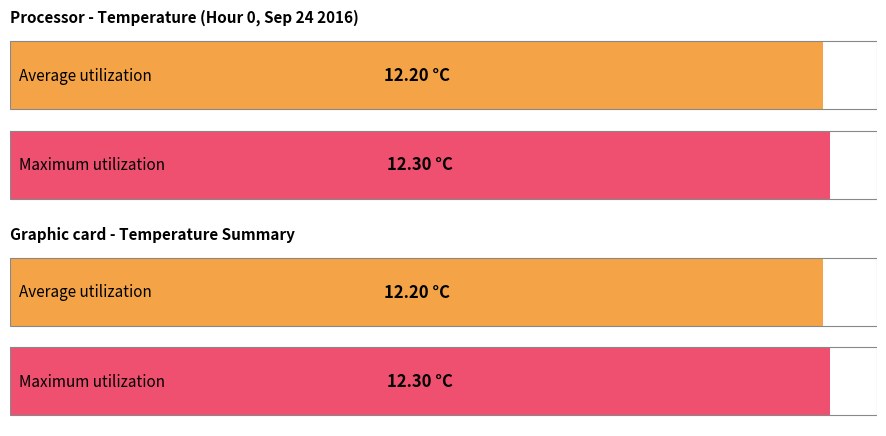

Which series has the widest spread of values?

Maximum utilization